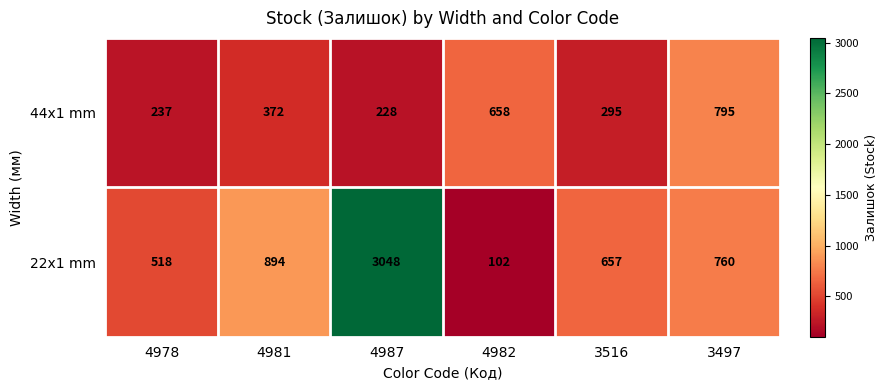

At which label is 44x1 mm closest to 511?

4981